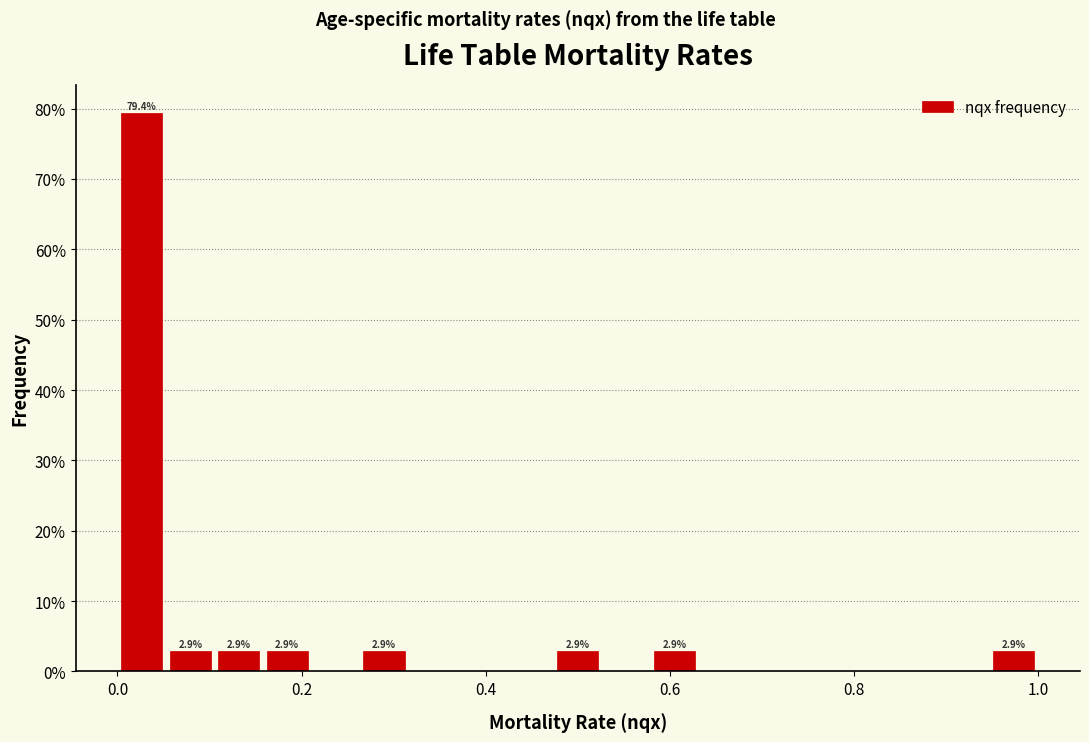

Around what value on the x-axis is the tallest bar? Give the approximate position of its centre, as read against the axis.

0.02